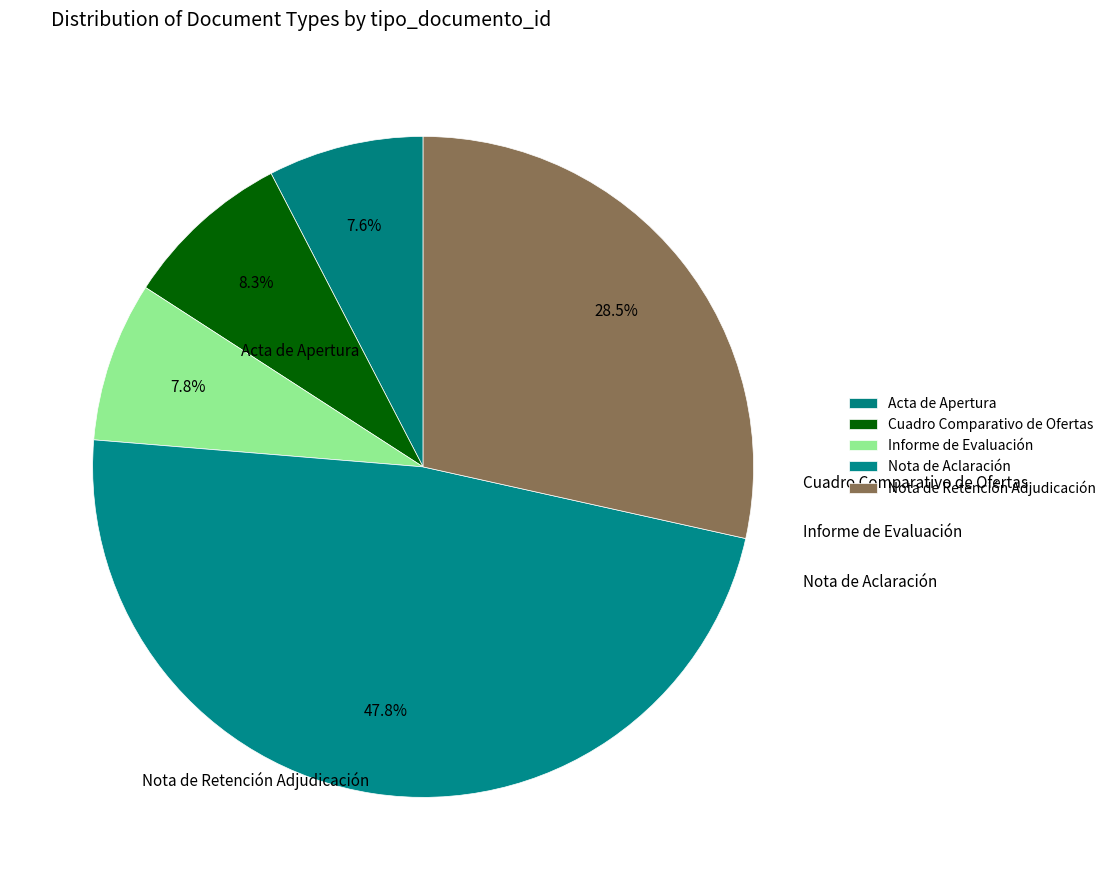

Does any single category account for the majority?

No